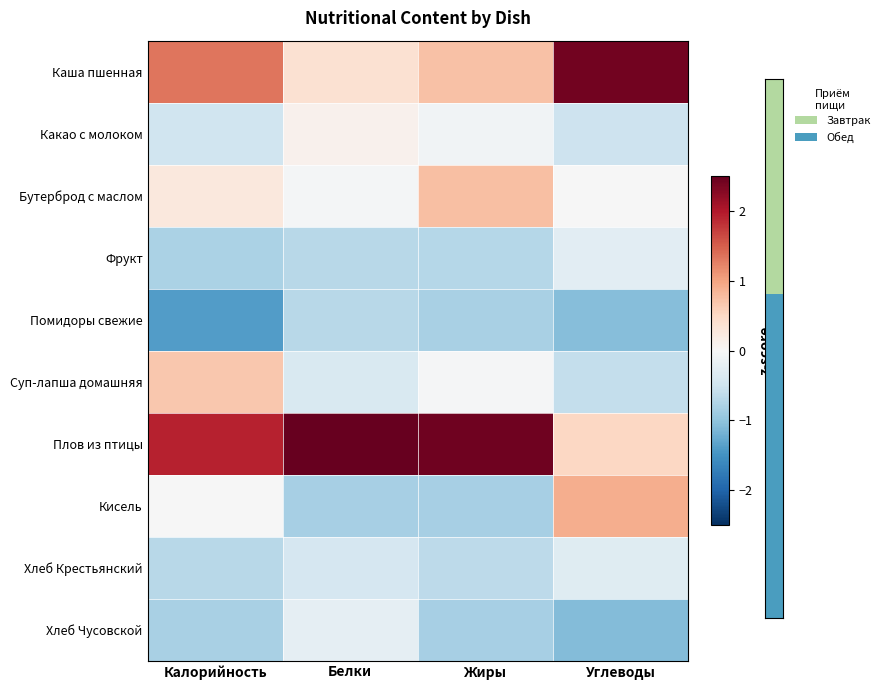

How many categories are shown in the chart?

4